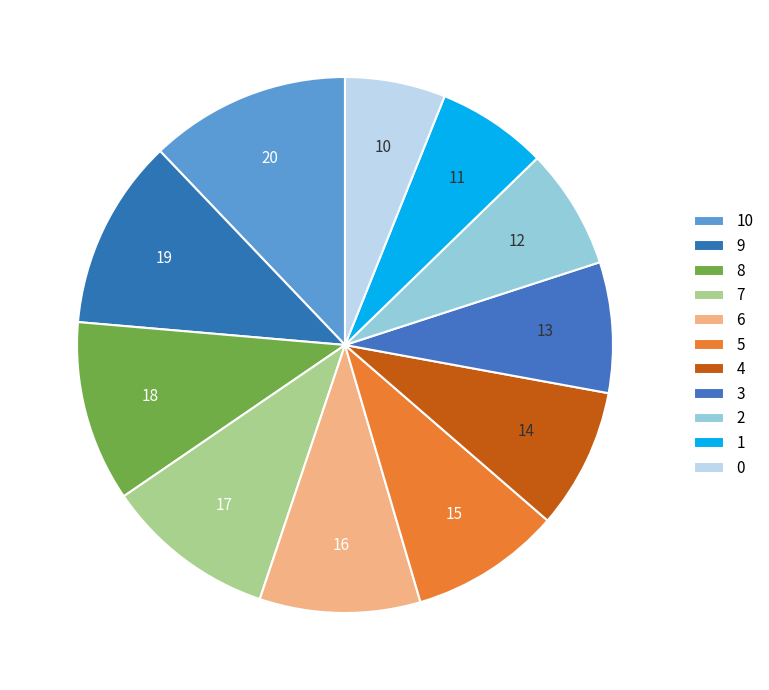

How many slices are in this pie chart?

11